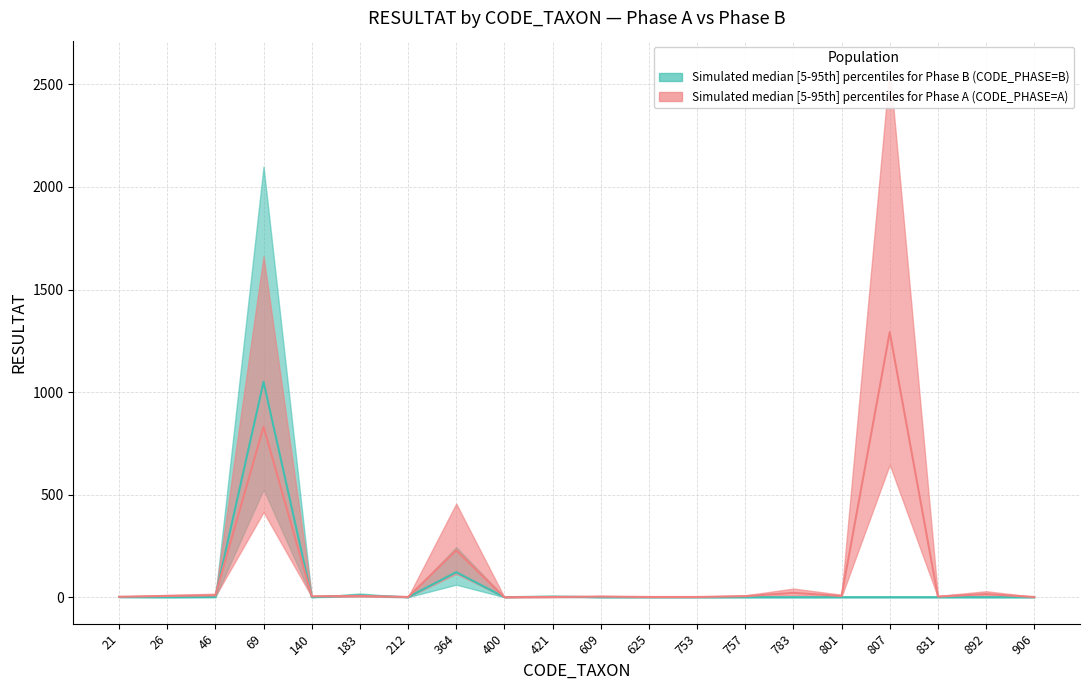

What is the difference between the highest and lowest values at 46?

17